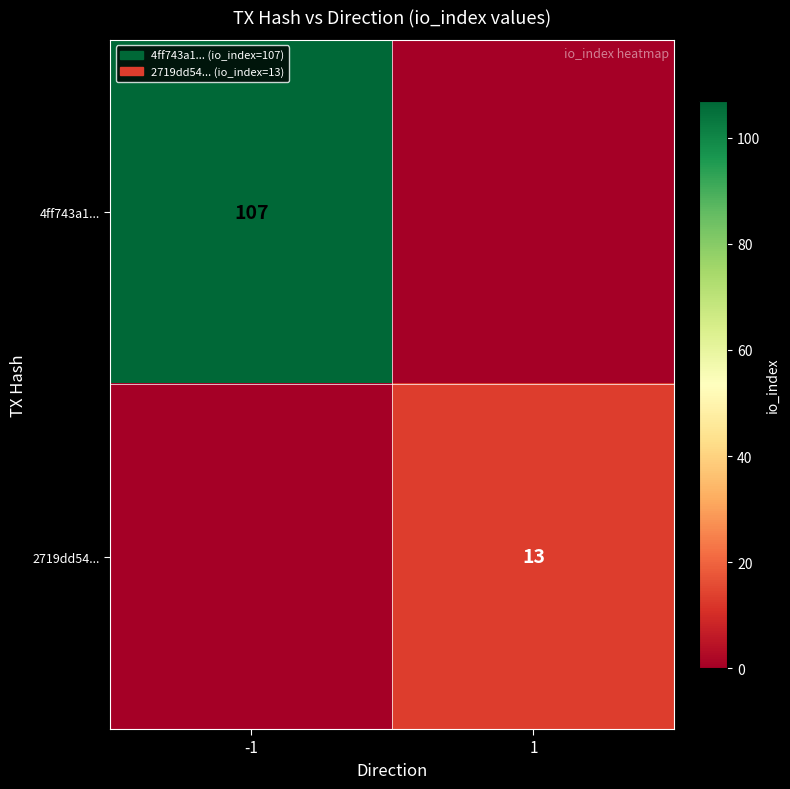

The 2719dd54... series shows 23 at 1. True or false?

False